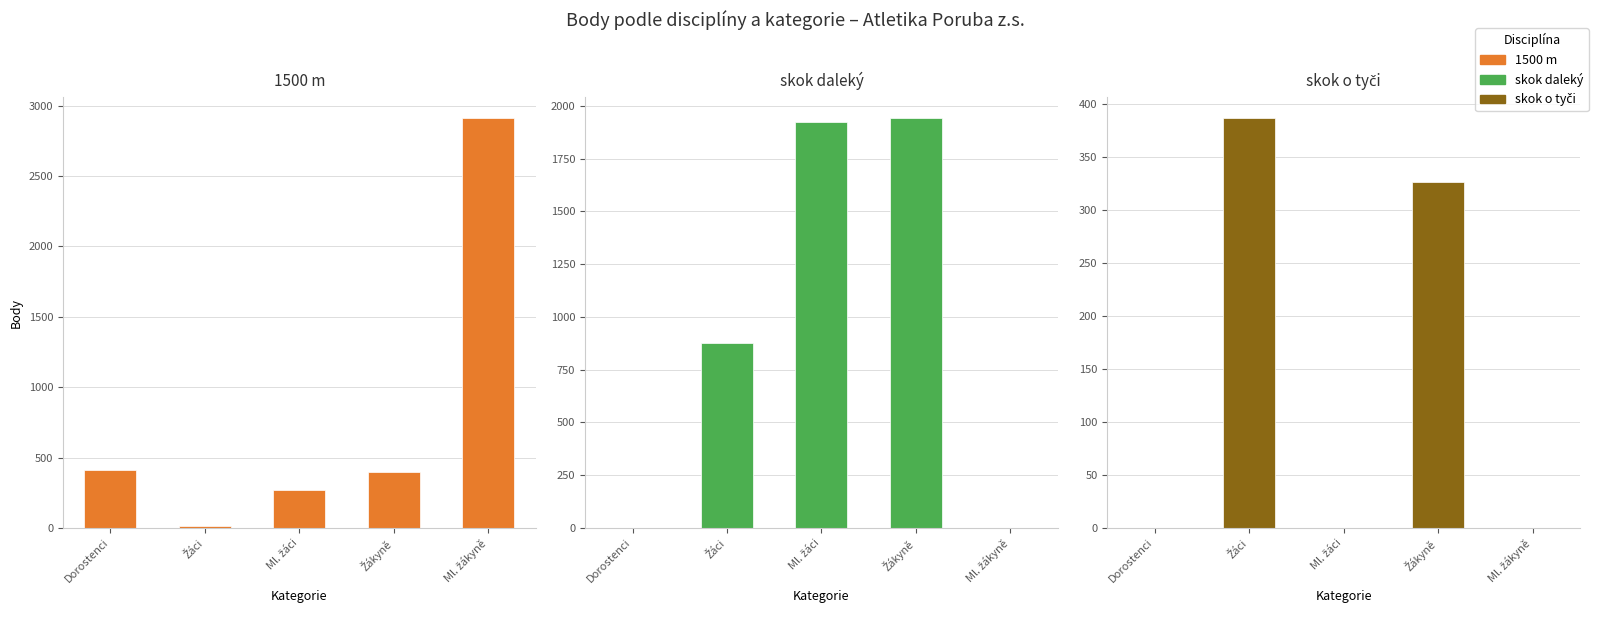

What are all the series names shown in the legend?

1500 m, skok daleký, skok o tyči